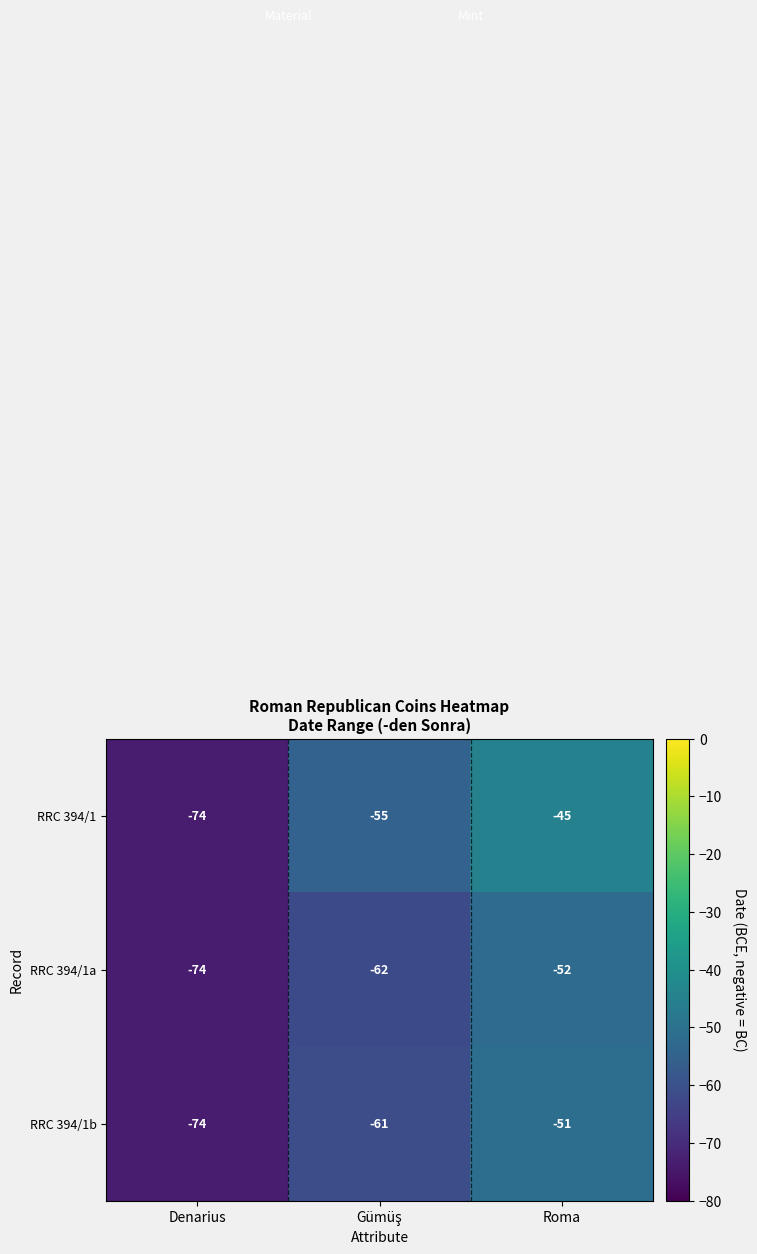

Which category has the lowest value across all series?

Denarius